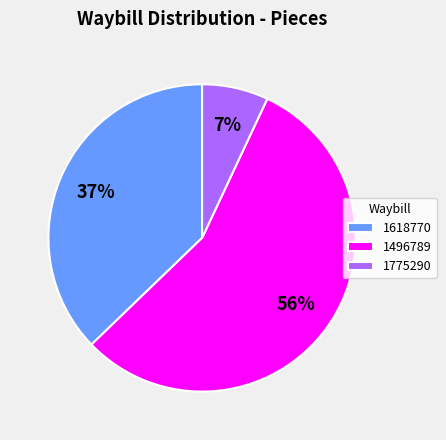

To the nearest percent, what is the difference between the largest and smallest slice percentages?

49%